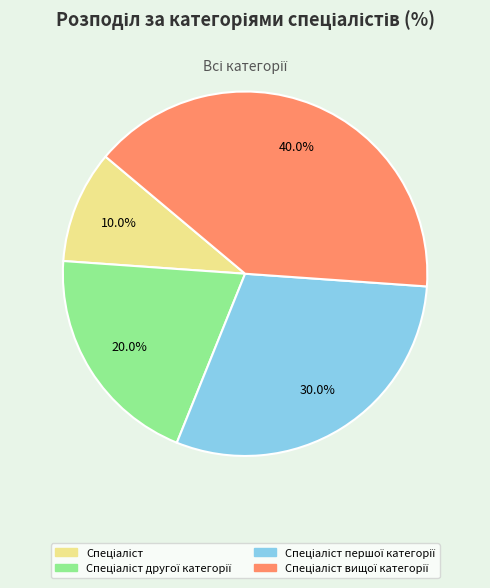

Does any single category account for the majority?

No